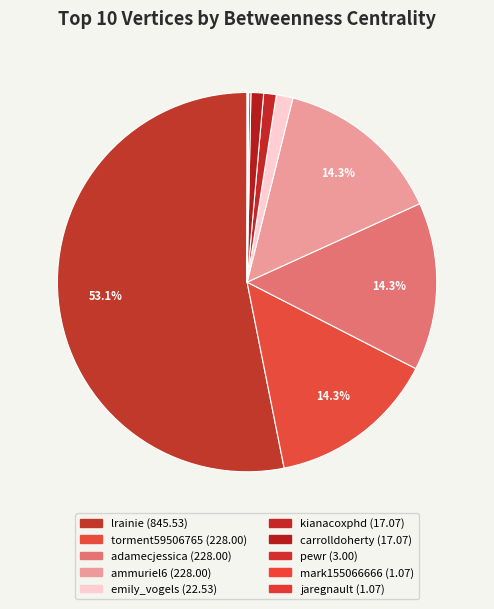

To the nearest percent, what is the average slice percentage?

10%